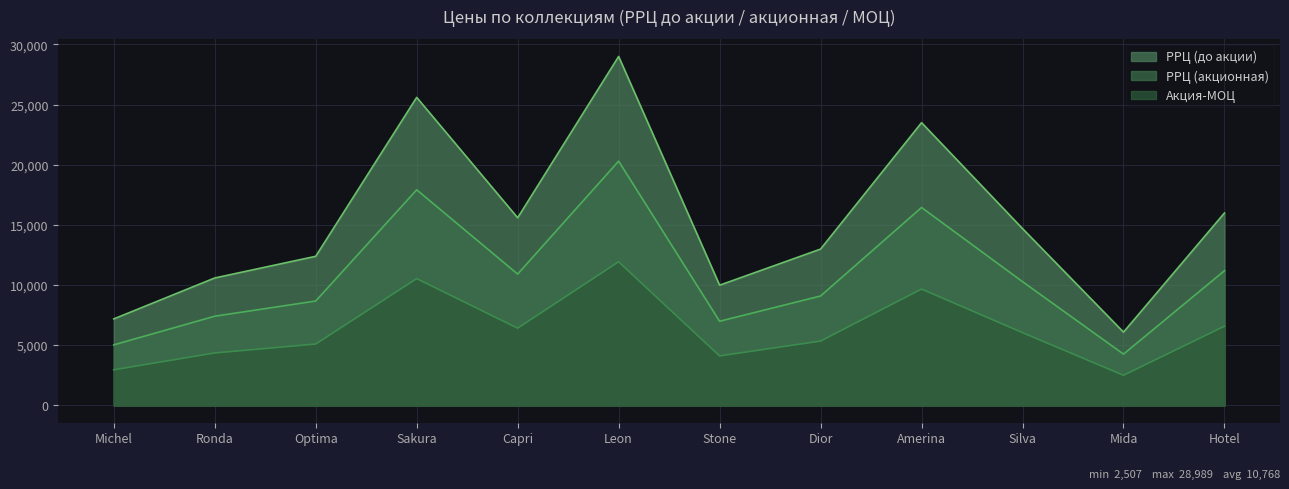

Which label corresponds to the smallest value in the chart?

Mida